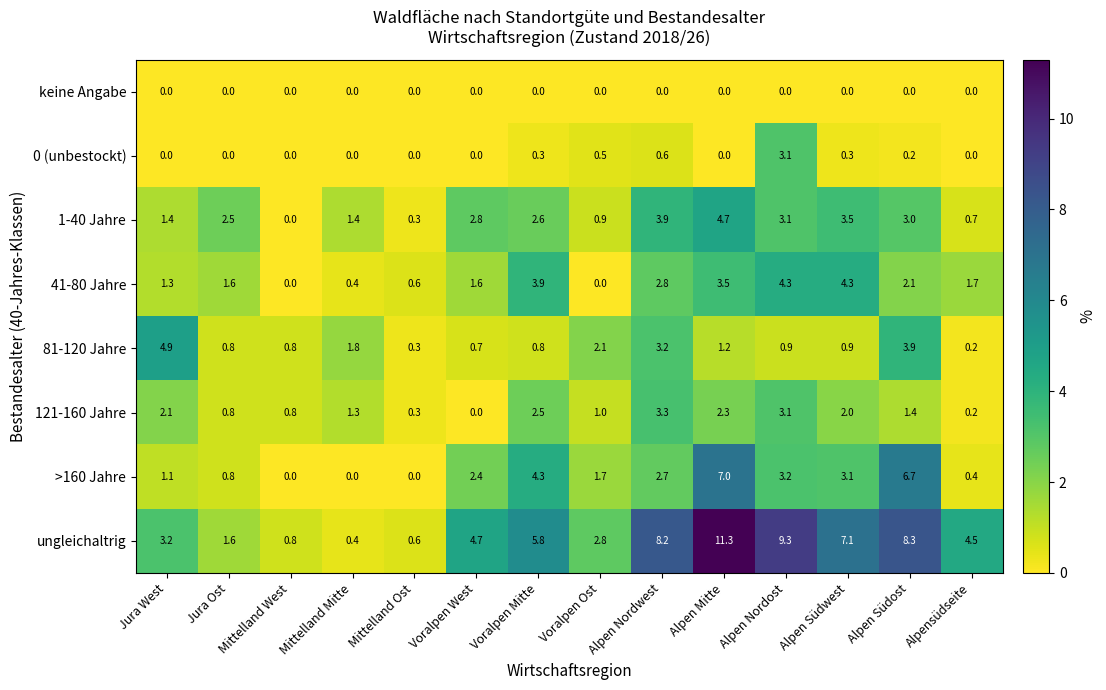

What is the maximum value shown in the chart?

11.3